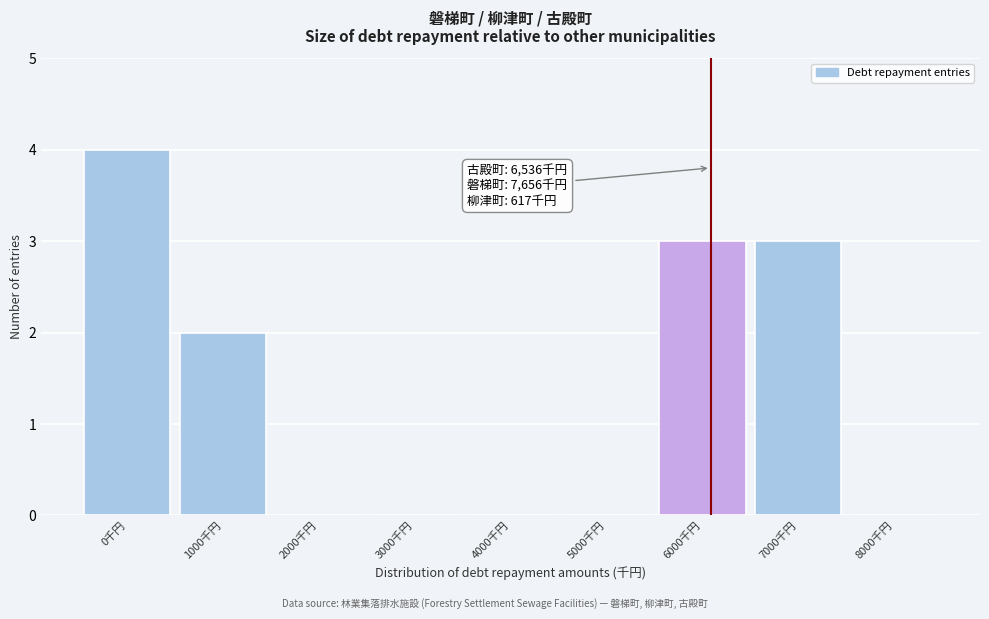

Reading left to right, list all the values displayed in this chart.

0千円=4	1000千円=2	2000千円=0	3000千円=0	4000千円=0	5000千円=0	6000千円=3	7000千円=3	8000千円=0